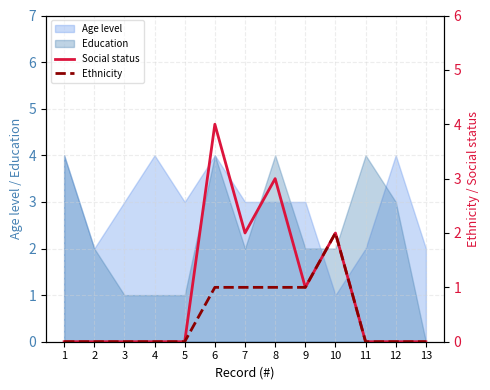

Read the Social status value at 7.

2